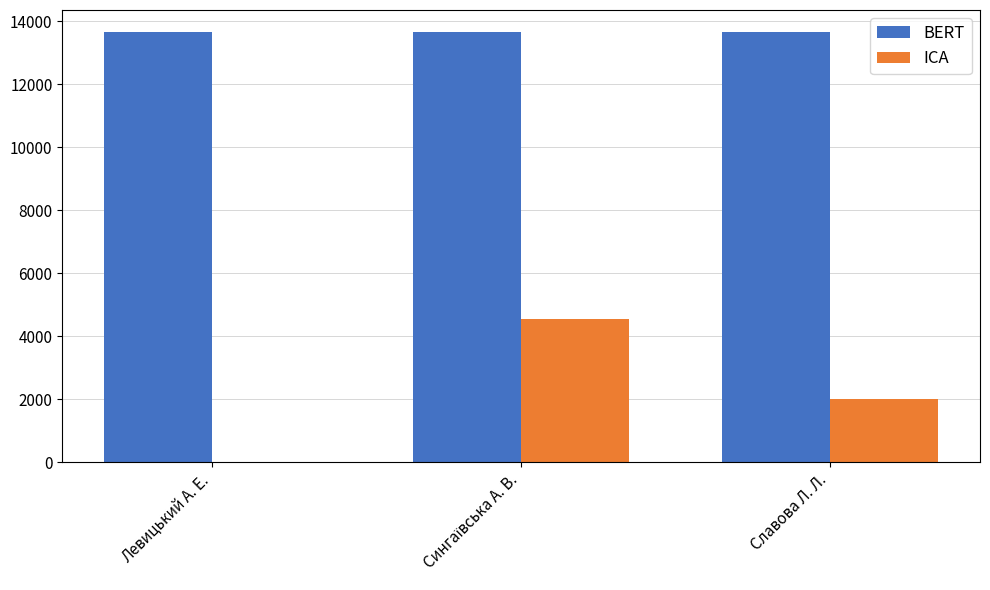

What is the sum of all ICA values?

6573